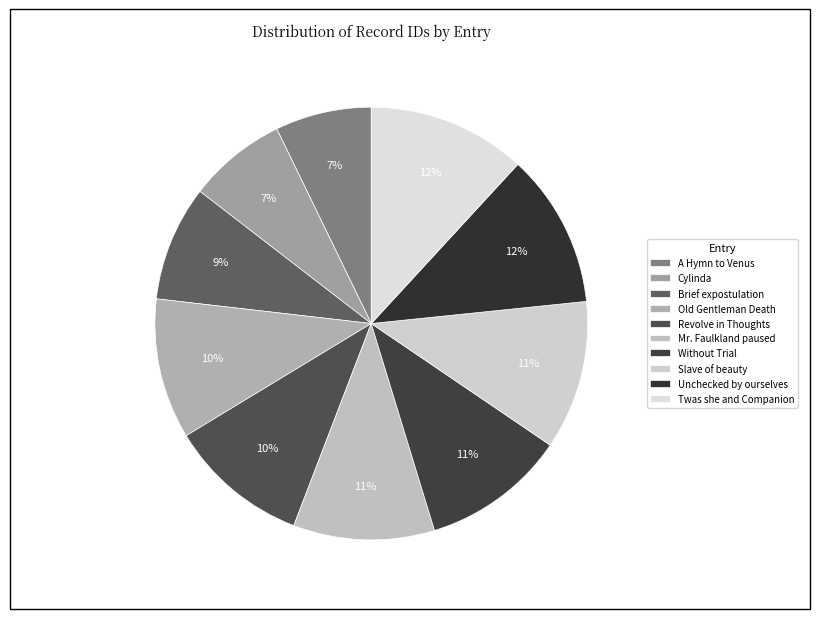

How many slices are in this pie chart?

10